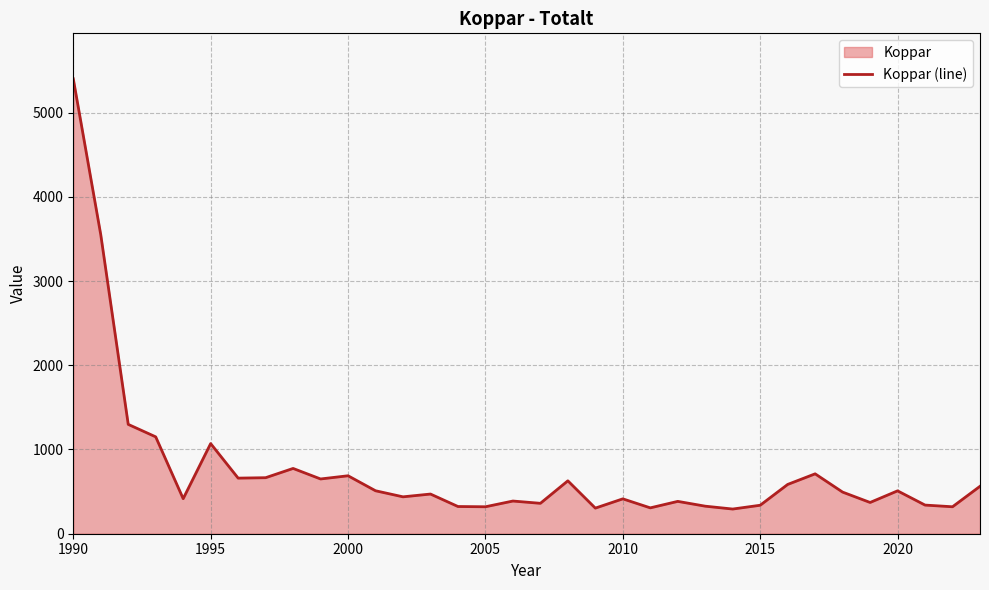

True or false: the data shows 1034 at 2000.

False